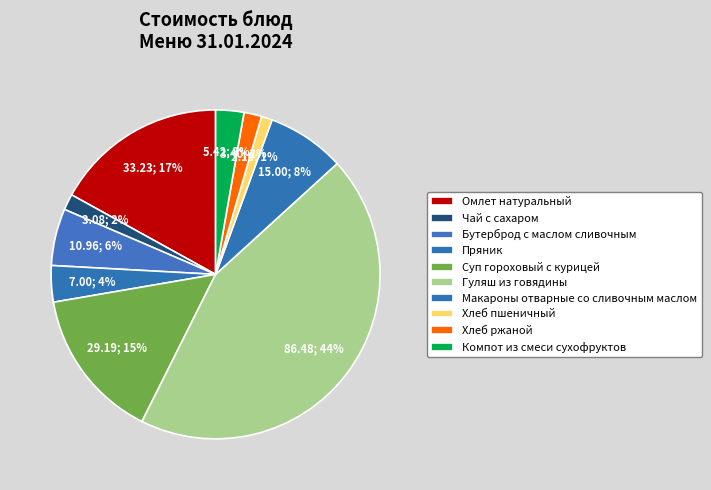

What is the total percentage of Гуляш из говядины and Чай с сахаром?

45.7%